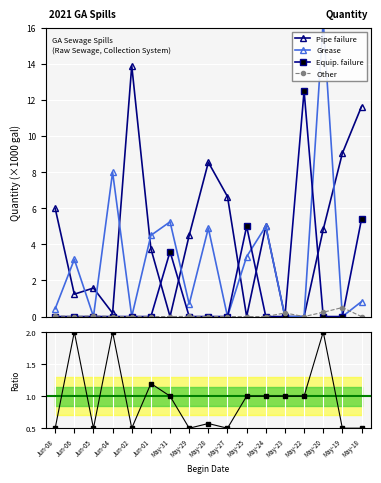

After their last crossing, which series has the higher values: Pipe failure or Other?

Other